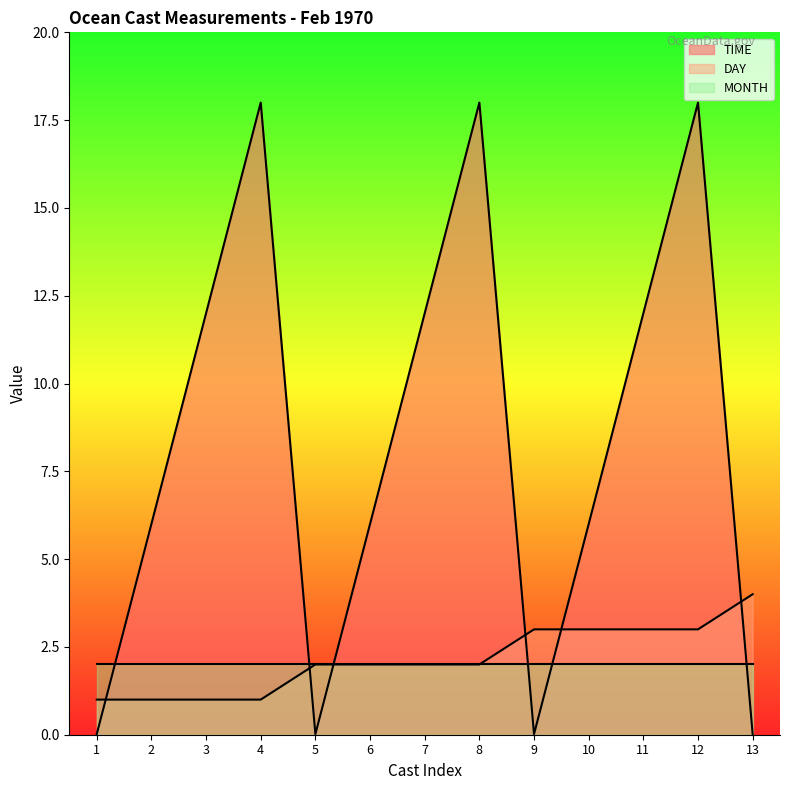

At which label does DAY reach its minimum?

1